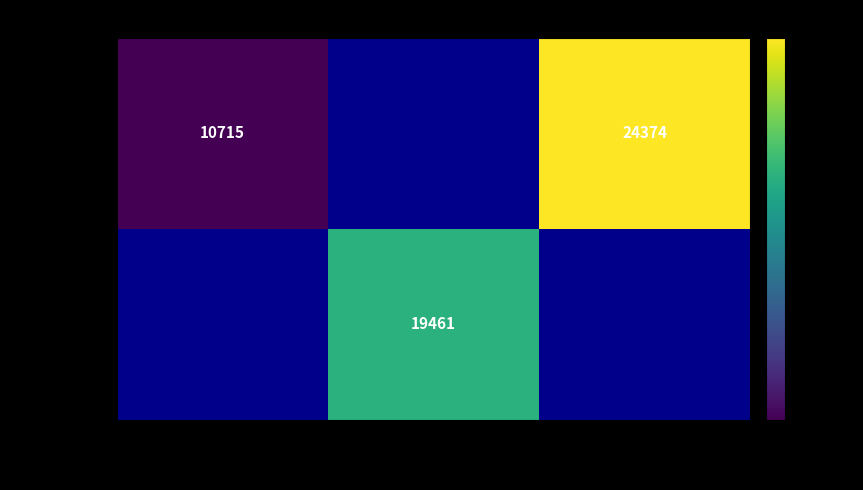

Is it true that Inhabitants equals 32310.9 at A surprising Phenomenon?

False